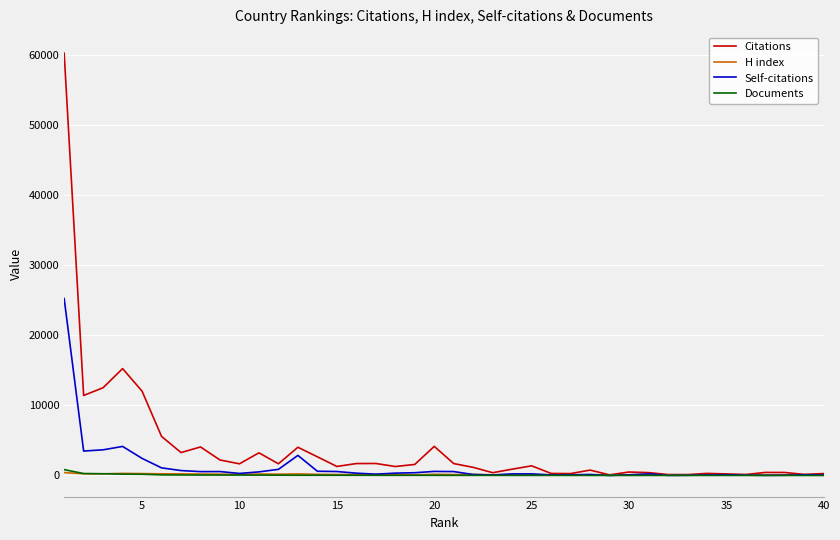

What is the highest value of the Self-citations series?

25251